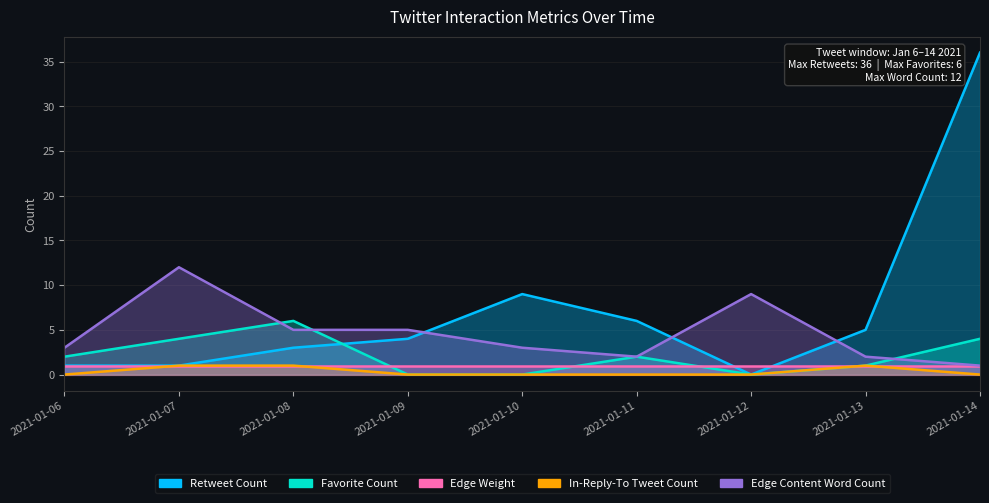

Is it true that In-Reply-To Tweet Count equals 1 at 2021-01-13?

True